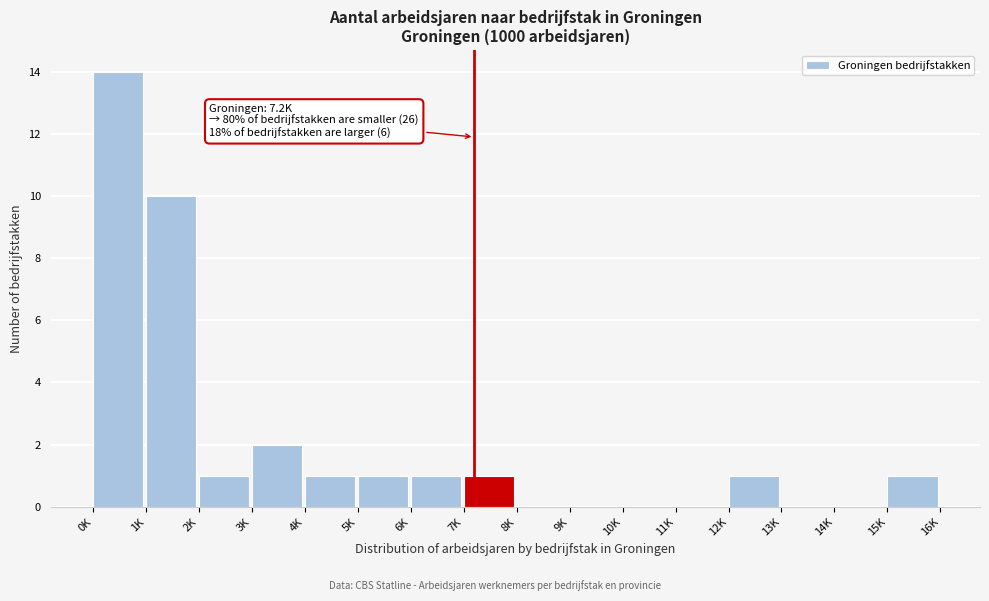

Reading left to right, extract all data points from this chart.

0K=14	1K=10	2K=1	3K=2	4K=1	5K=1	6K=1	7K=1	8K=0	9K=0	10K=0	11K=0	12K=1	13K=0	14K=0	15K=1